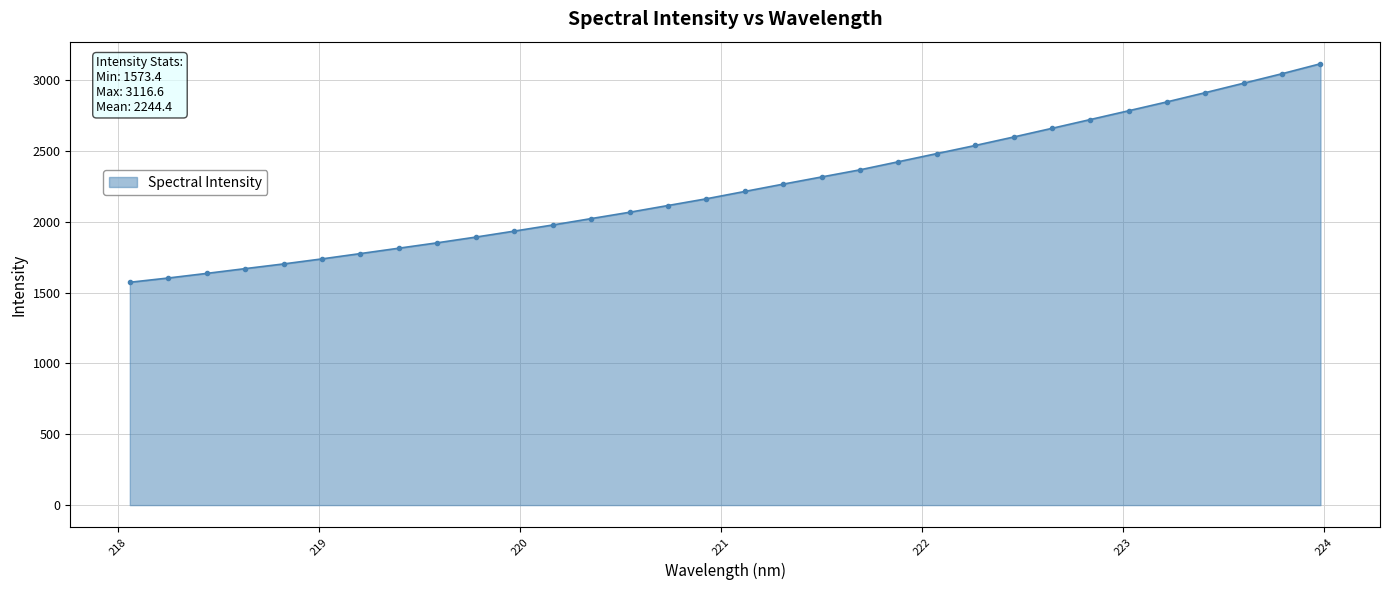

Does the chart have visible grid lines?

Yes